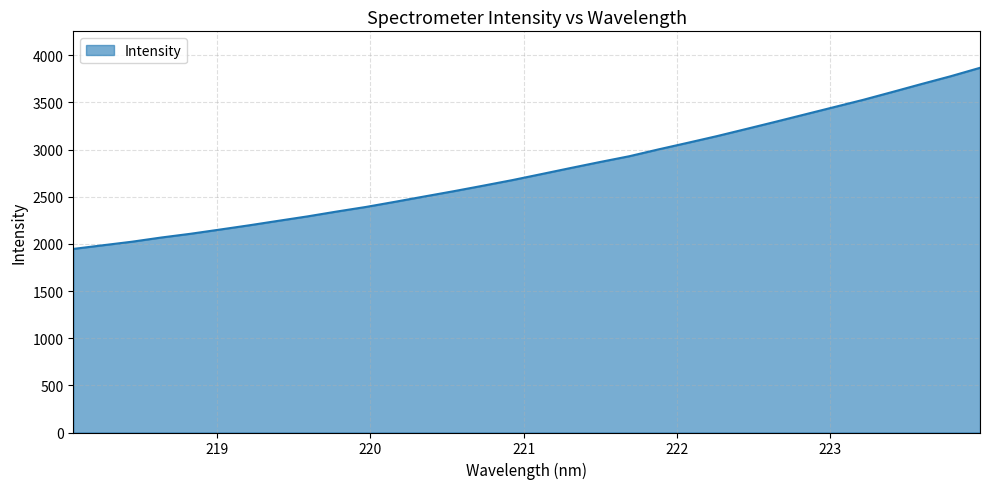

What is the difference between the maximum and minimum values?

1920.6